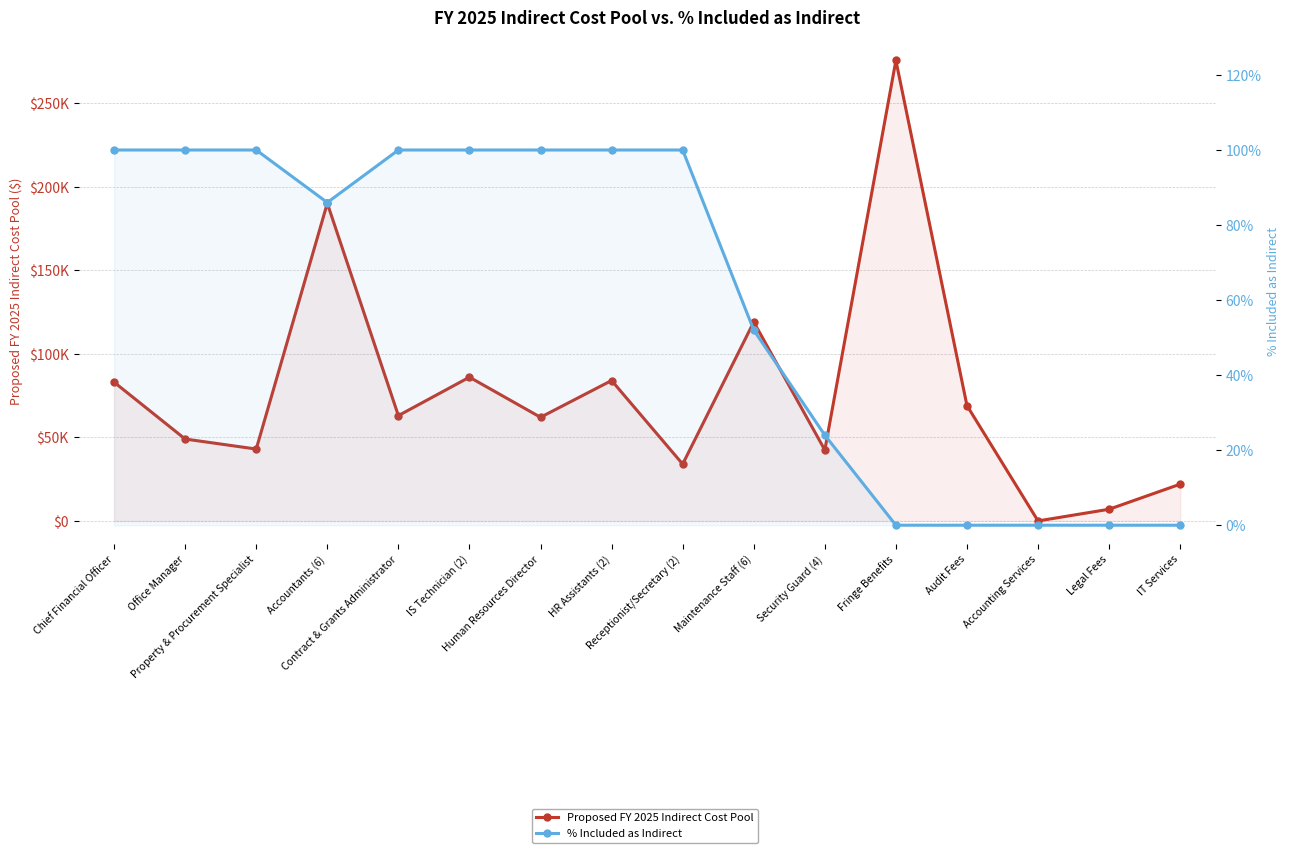

True or false: Proposed FY 2025 Indirect Cost Pool and % Included as Indirect intersect in this chart.

False